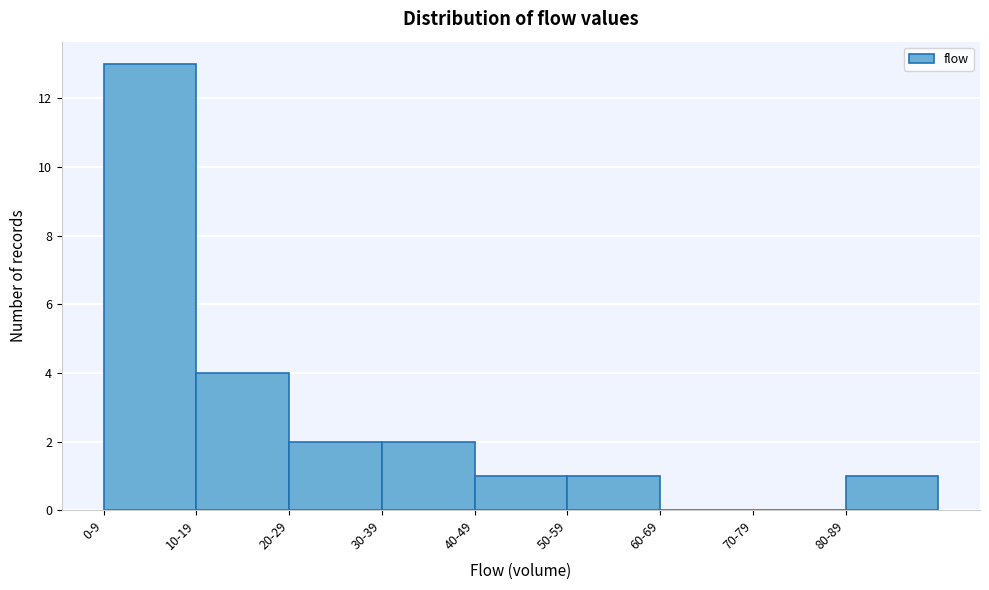

Reading left to right, list all the values displayed in this chart.

0-9=13	10-19=4	20-29=2	30-39=2	40-49=1	50-59=1	60-69=0	70-79=0	80-89=1